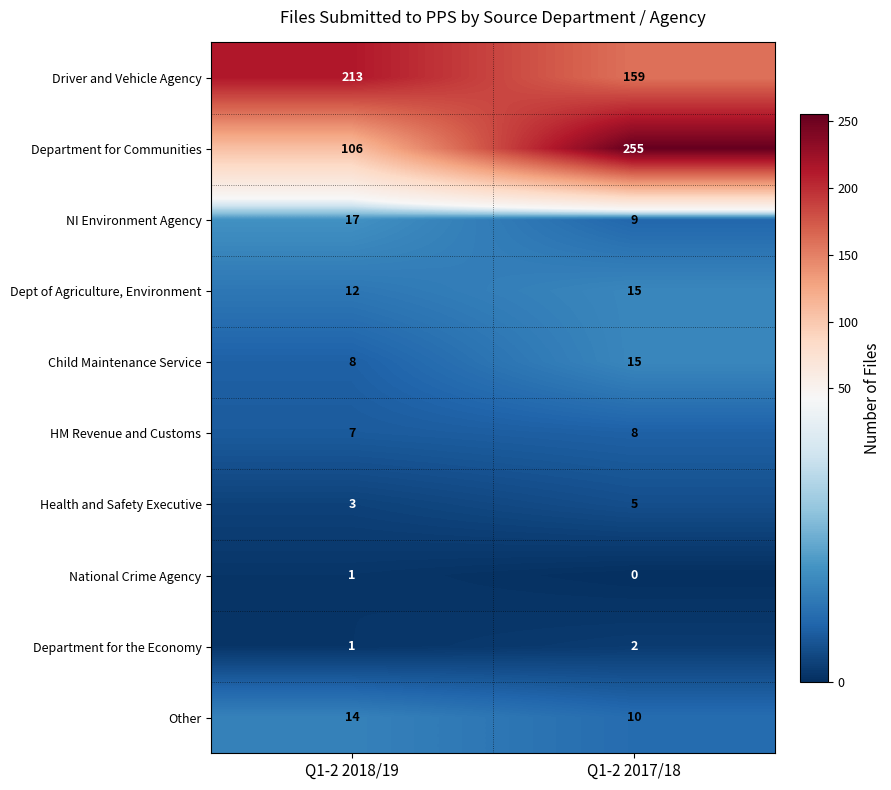

What is the sum of the Health and Safety Executive values at Q1-2 2017/18 and Q1-2 2018/19?

8